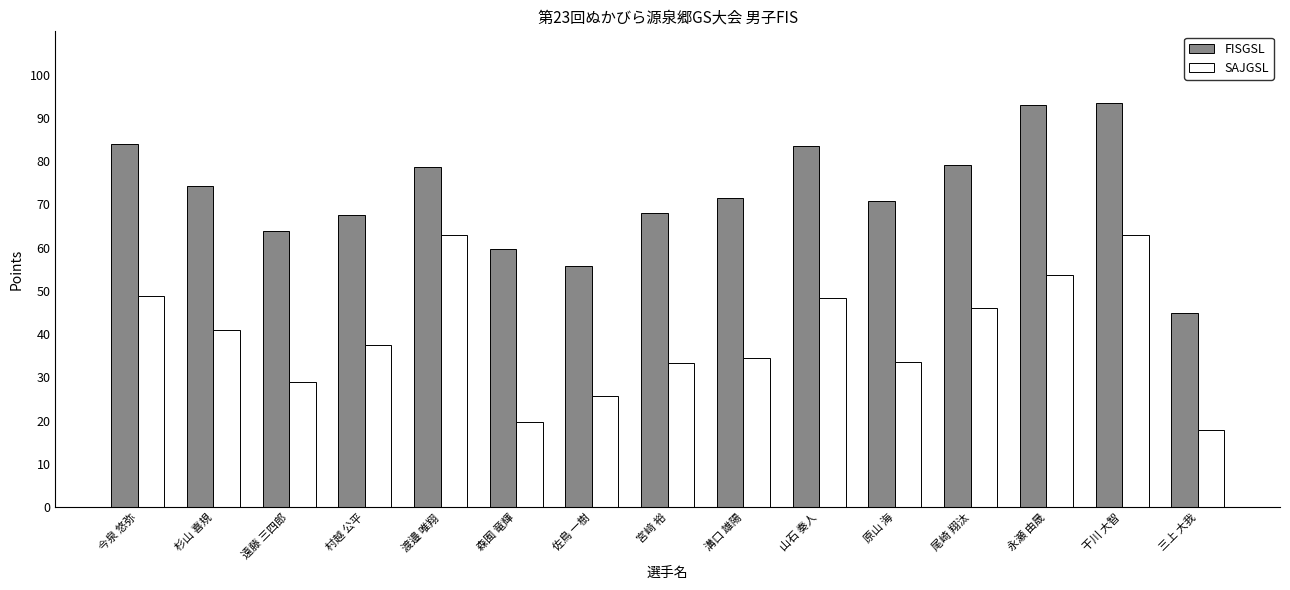

The SAJGSL series shows 41.1 at 杉山 喜規. True or false?

True